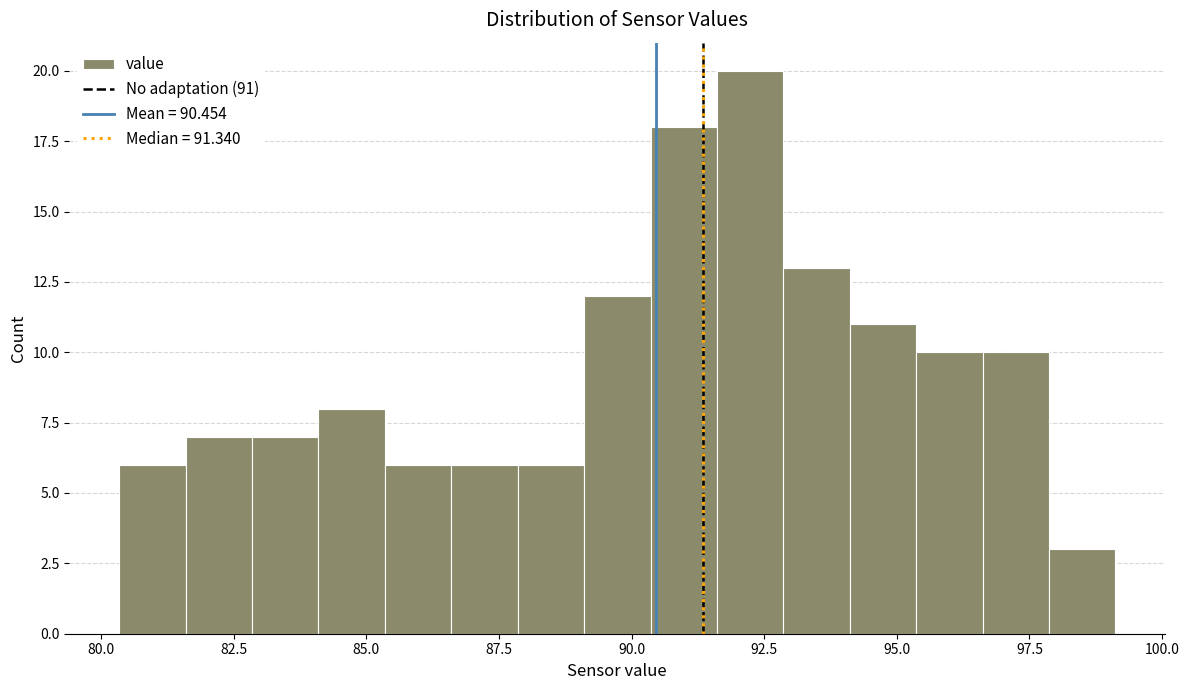

Around what value on the x-axis is the tallest bar? Give the approximate position of its centre, as read against the axis.

92.0